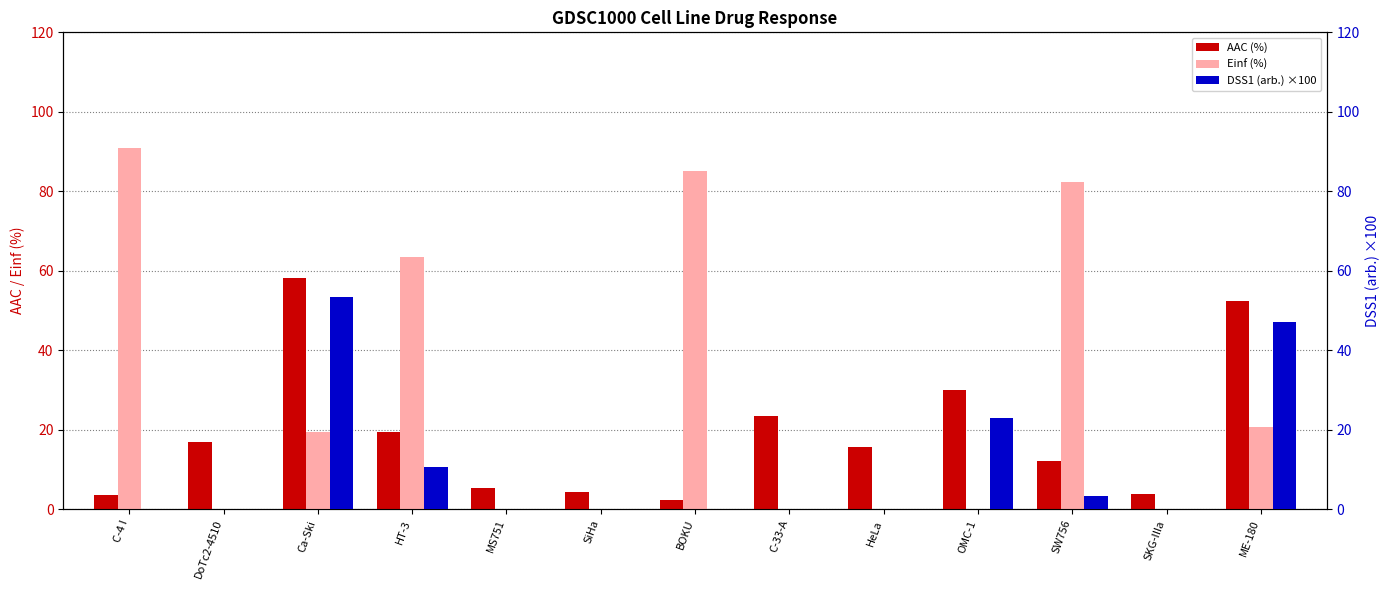

What is the difference between the maximum and second lowest values in the DSS1 (arb.) ×100 series?

53.4